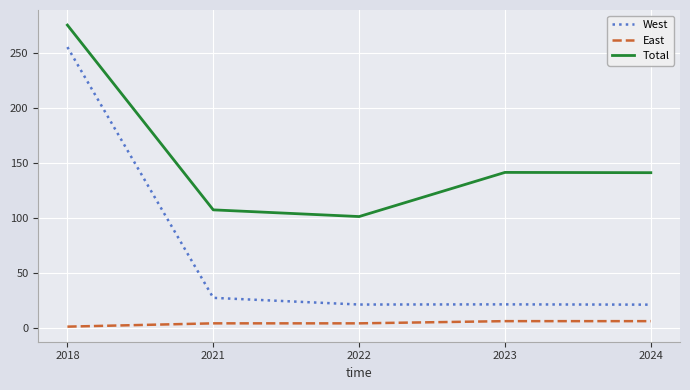

True or false: Total has a value of 141.2 at 2023.

True